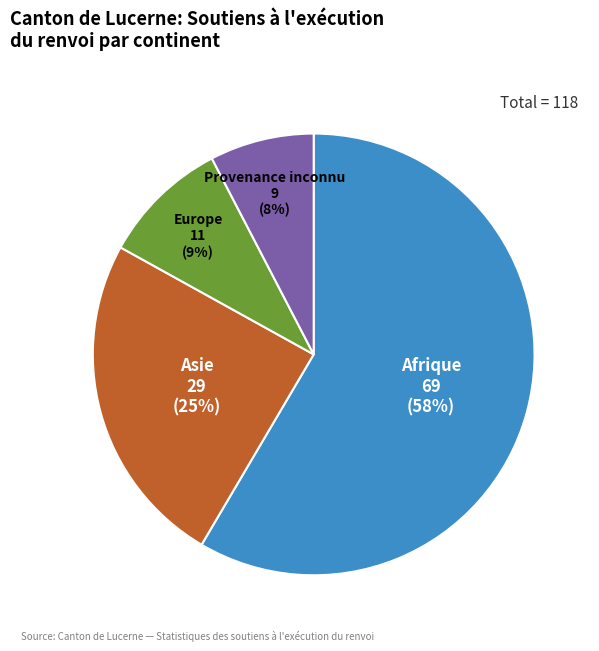

To the nearest percent, what is the average slice percentage?

25%